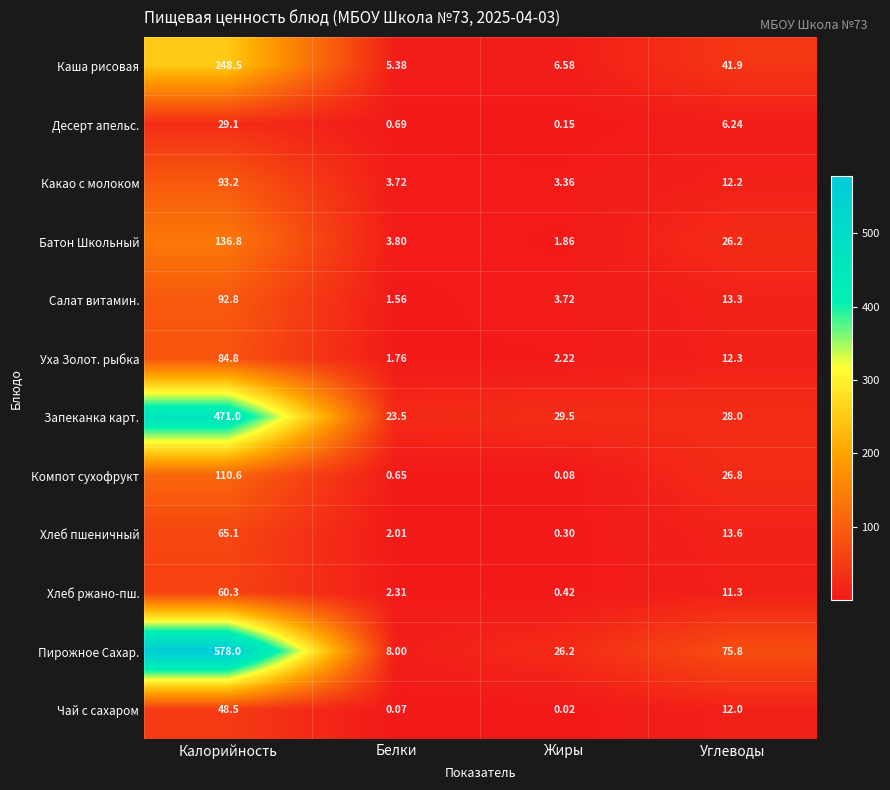

Which series has the largest total across all categories?

Пирожное Сахар.